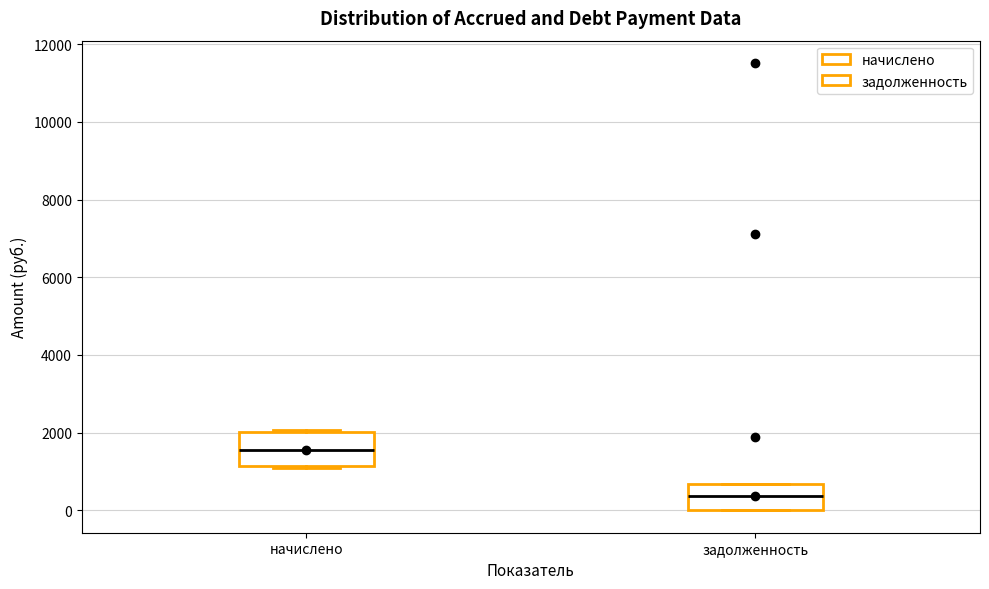

Where is the lower edge of the box for задолженность on the y-axis? The values are not printed on the chart, so give them approximately, as read against the axis.

0